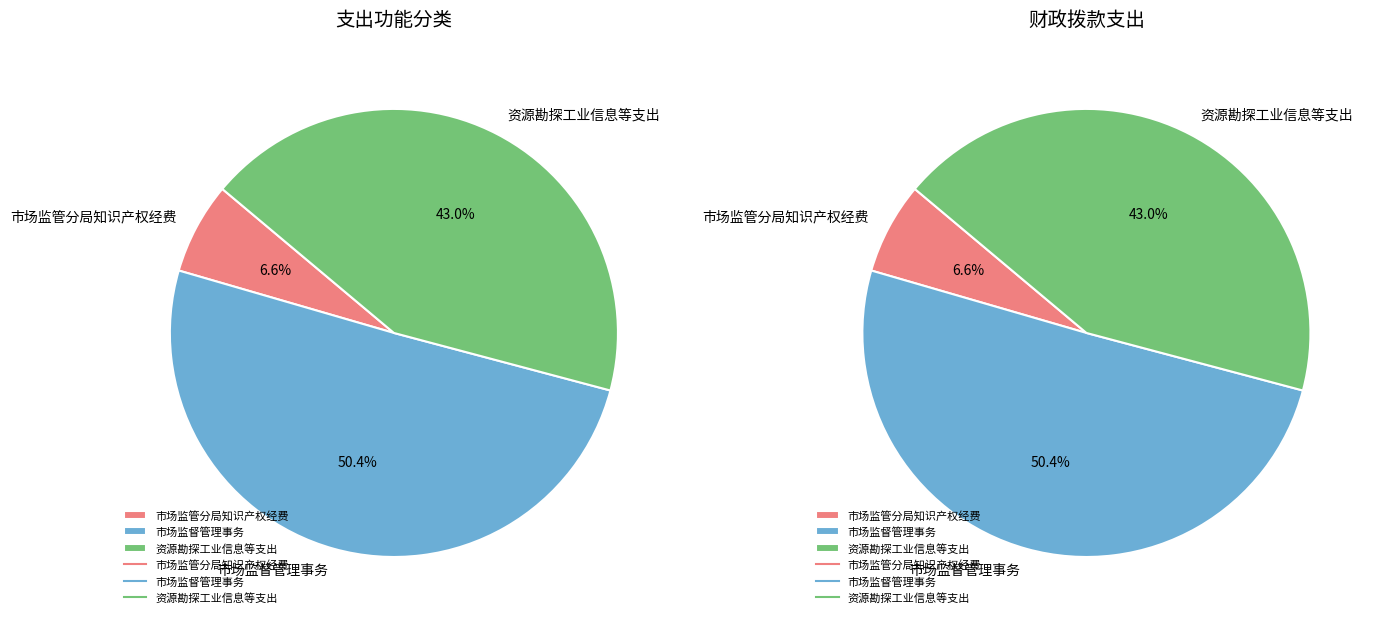

Which has a higher value, 市场监管分局知识产权经费 or 资源勘探工业信息等支出?

资源勘探工业信息等支出